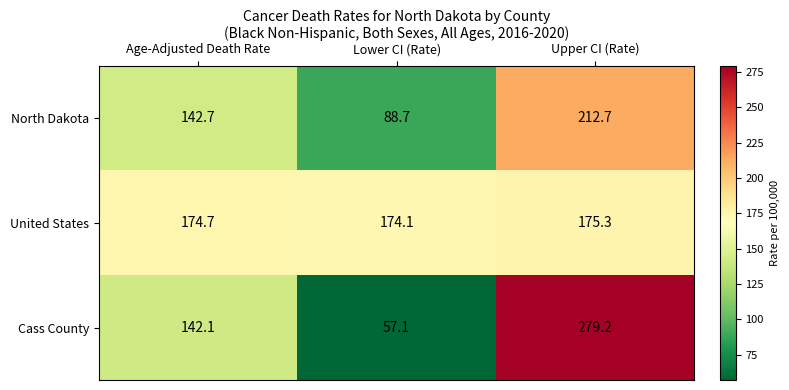

Rank the series at Age-Adjusted Death Rate from highest to lowest value.

United States, North Dakota, Cass County